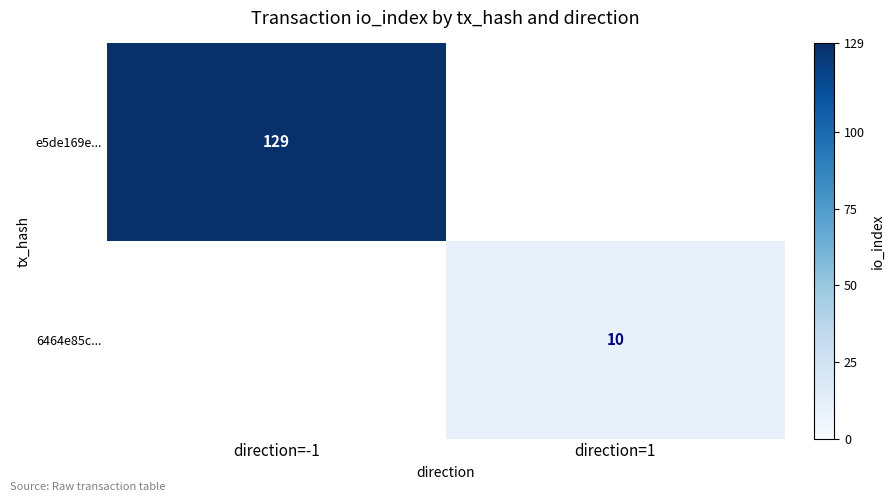

The 6464e85c... series shows 2 at direction=1. True or false?

False